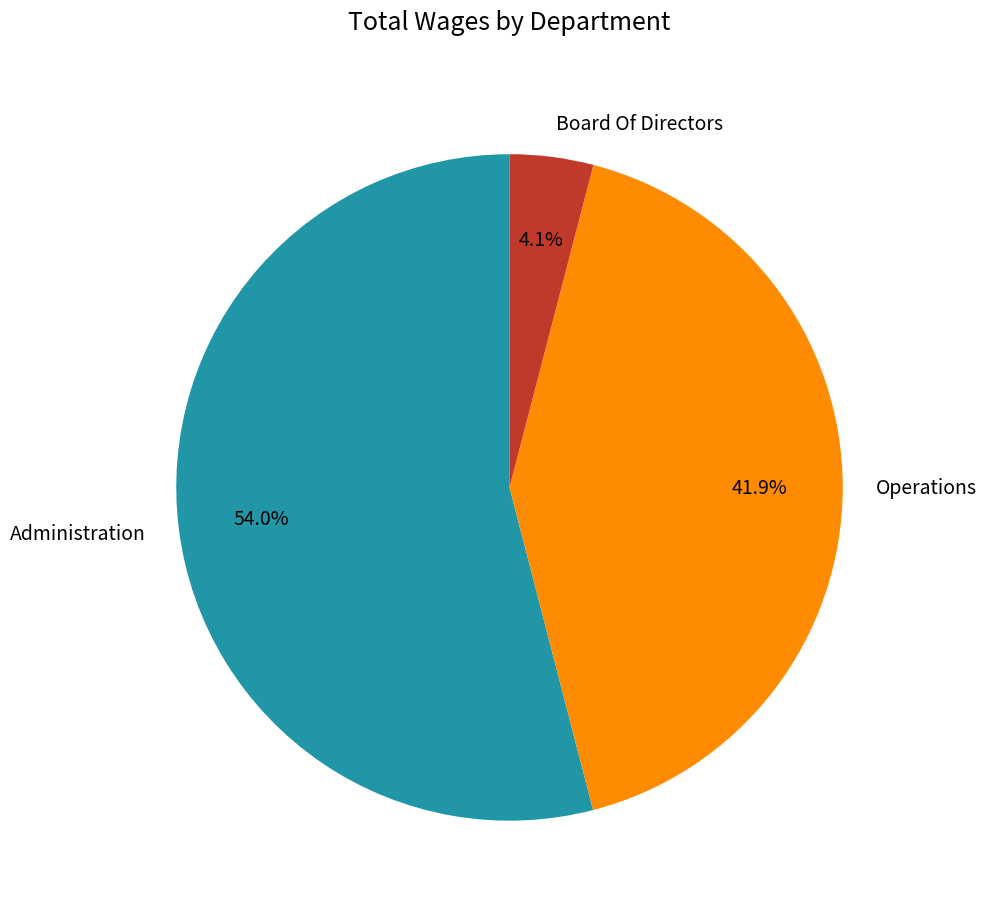

To the nearest percent, what portion does Operations represent?

42%